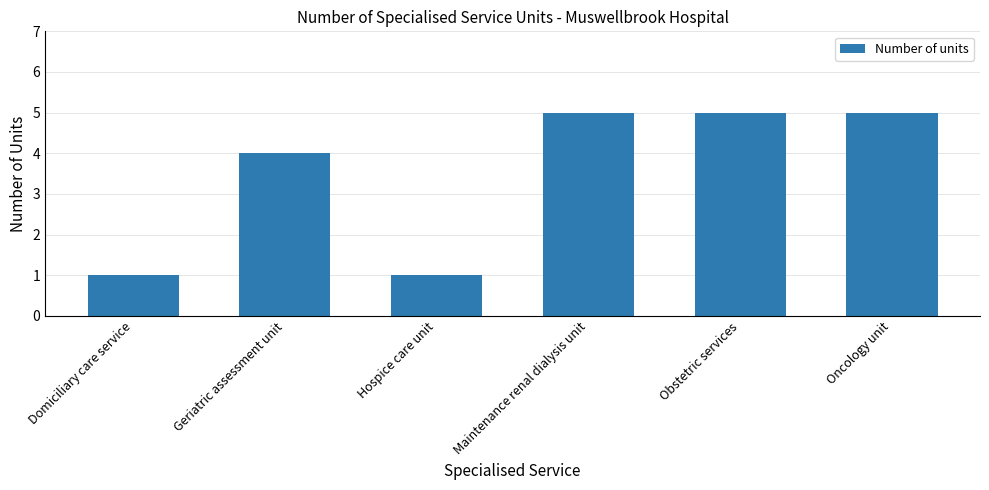

How many data points are less than 5?

3